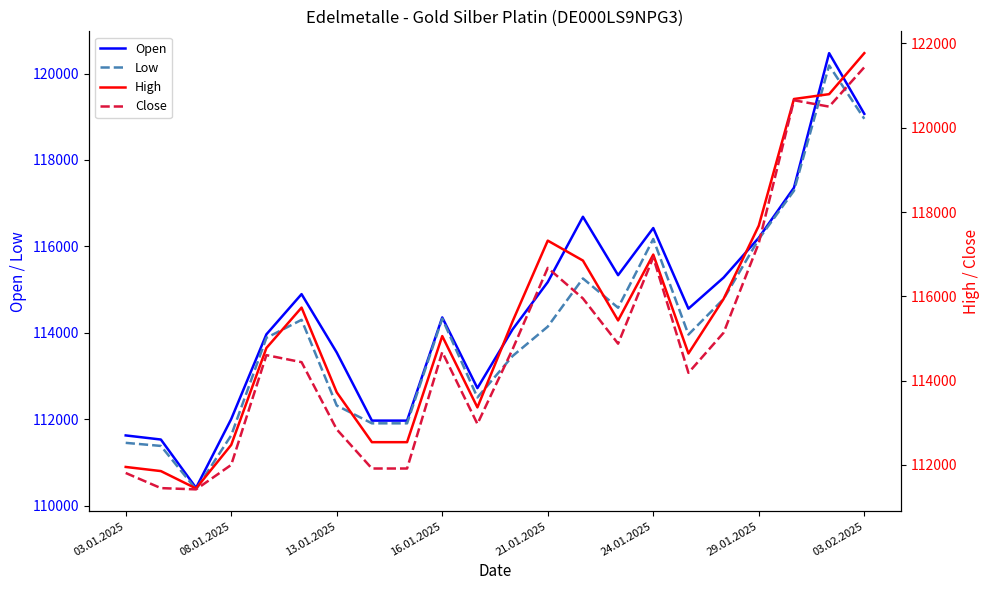

How many values in the High series exceed 115407?

10